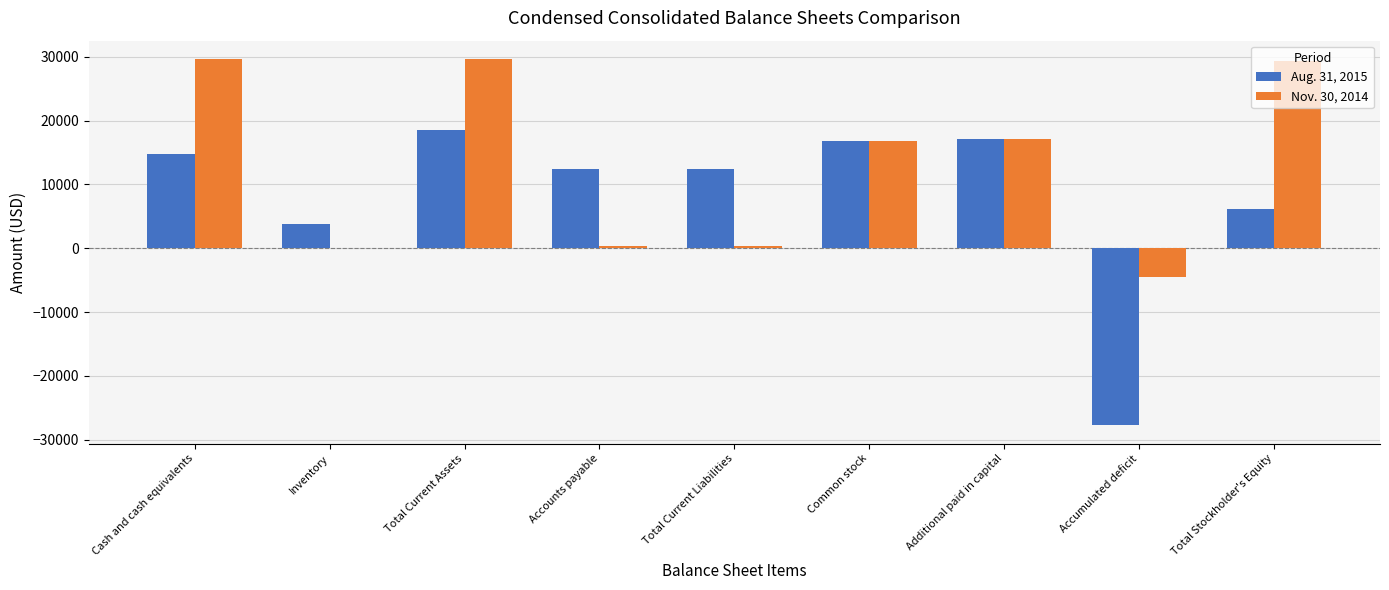

How many categories are shown in the chart?

9